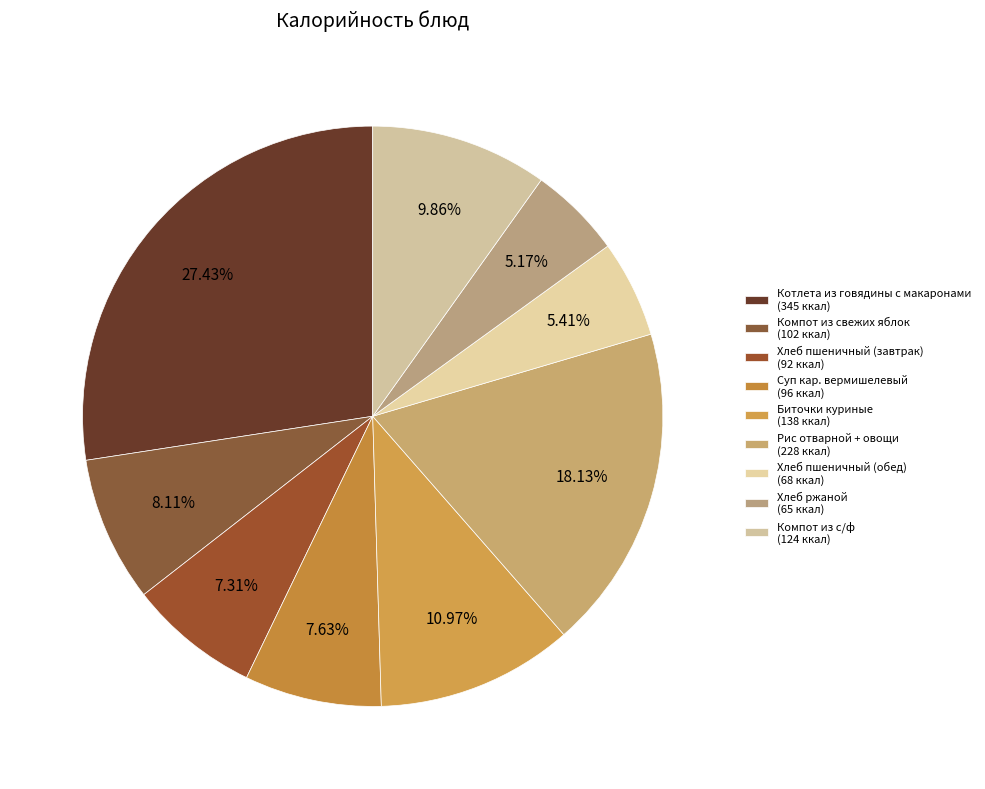

To the nearest percent, what percentage of the pie is Биточки куриные?

11%